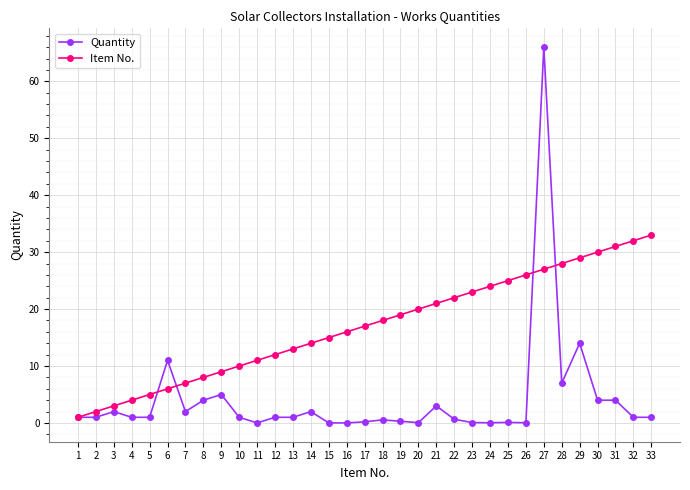

True or false: Item No. has more than 1 points higher than both neighbors.

False